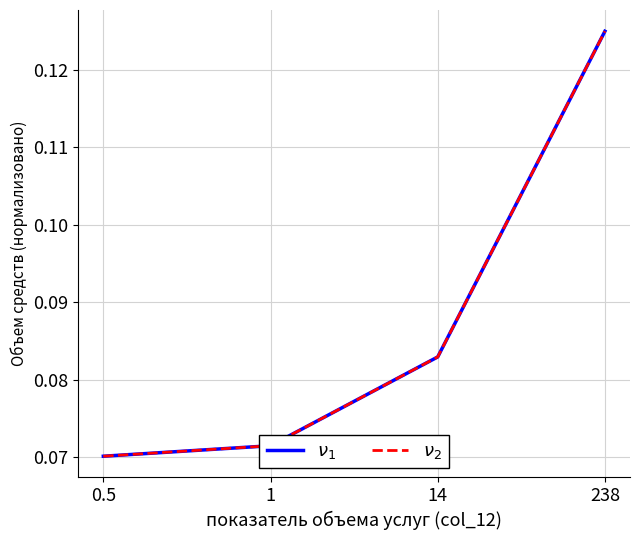

Which label corresponds to the largest value in the chart?

238